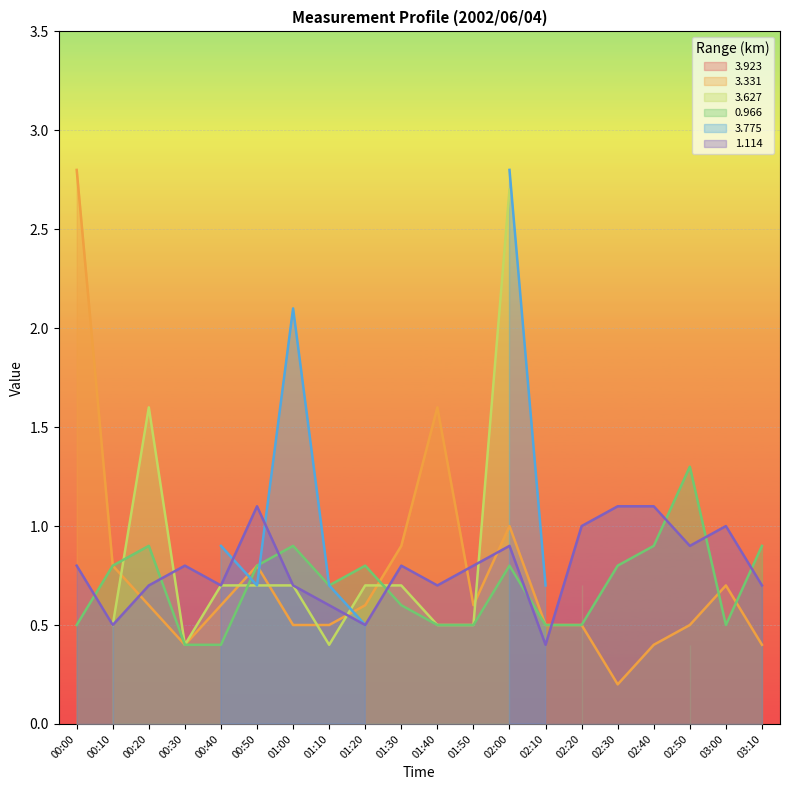

Which category has the lowest value in the 3.331 series?

02:30